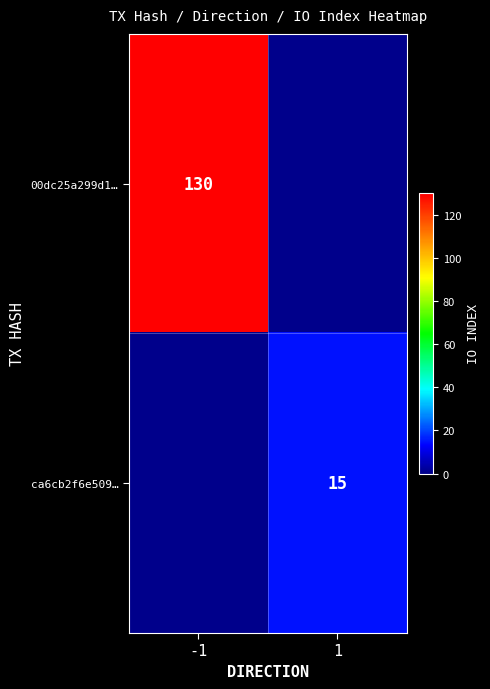

The value of ca6cb2f6e509… at 1 is 15. True or false?

True